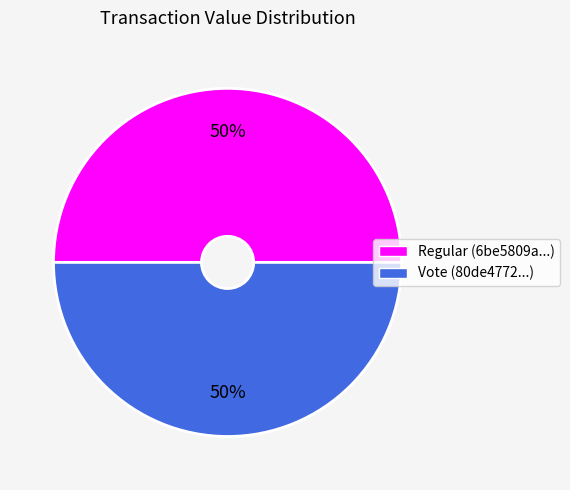

Is it true that Vote is 38% of the pie?

False